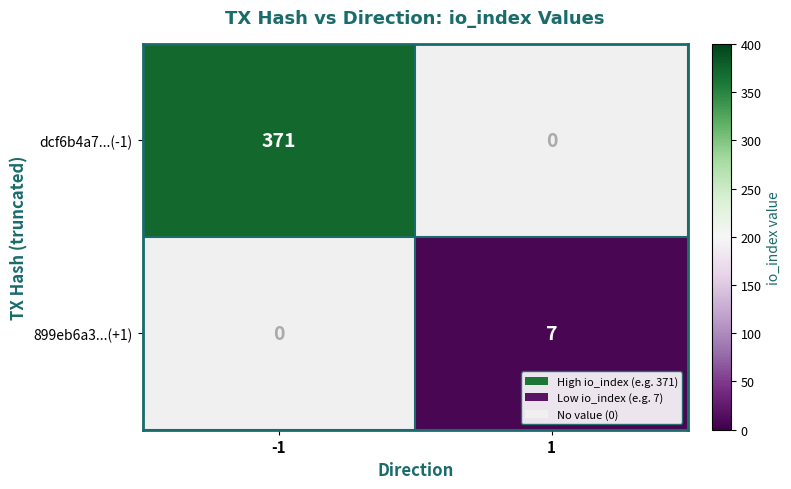

Which category has the highest value across all series?

-1